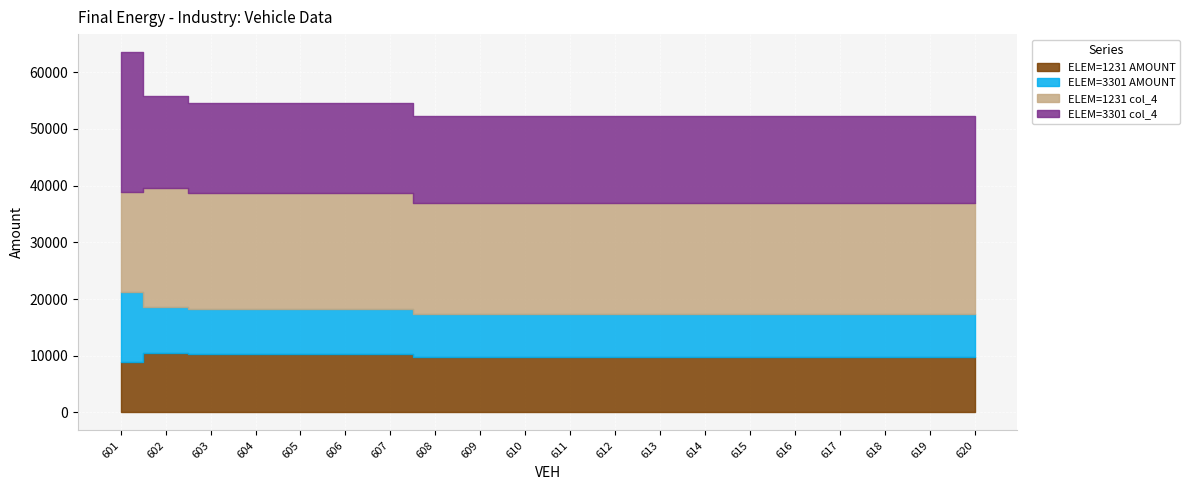

How many lines are shown in the chart?

4